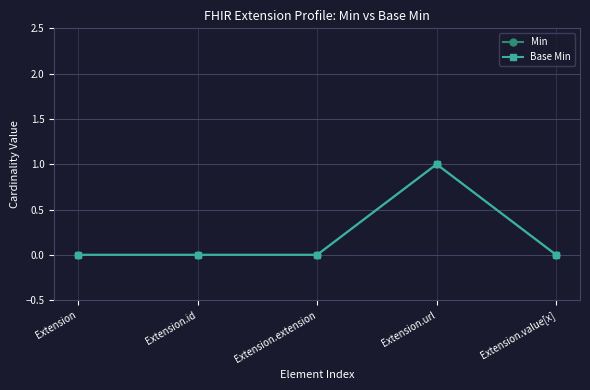

Rank the categories by Min value from lowest to highest.

Extension, Extension.id, Extension.extension, Extension.value[x], Extension.url